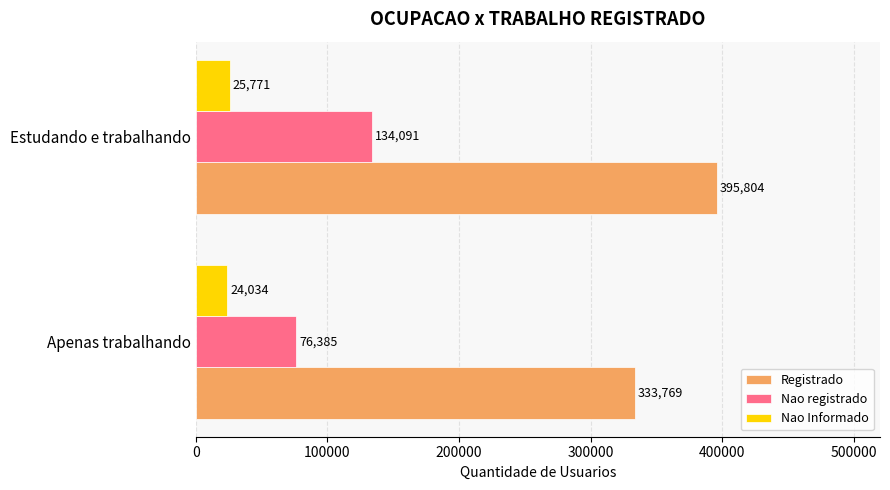

Is it true that Nao registrado equals 224003 at Estudando e trabalhando?

False